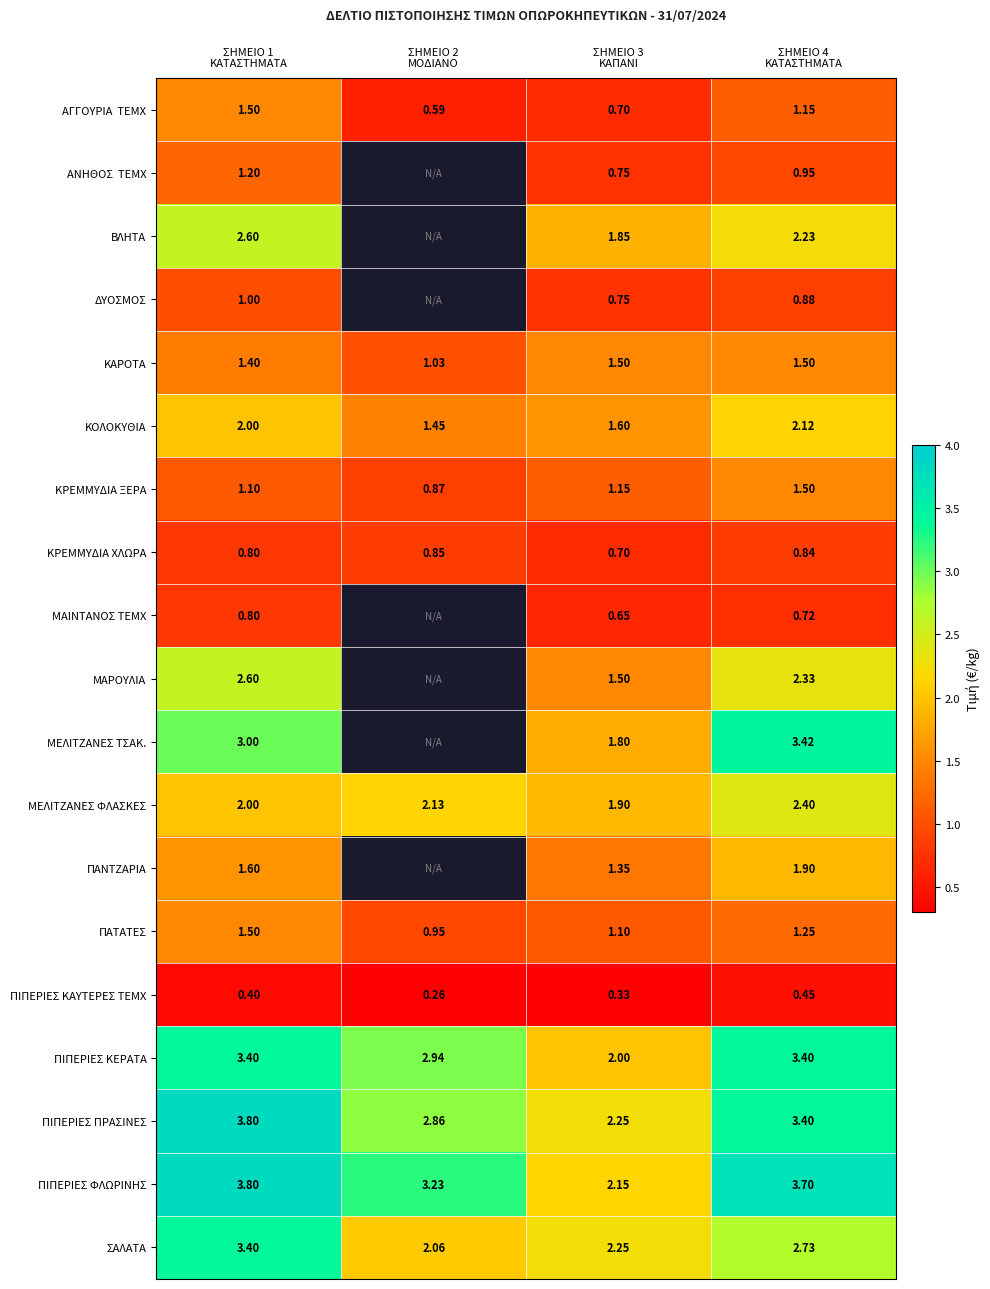

What is the smallest value displayed?

0.3